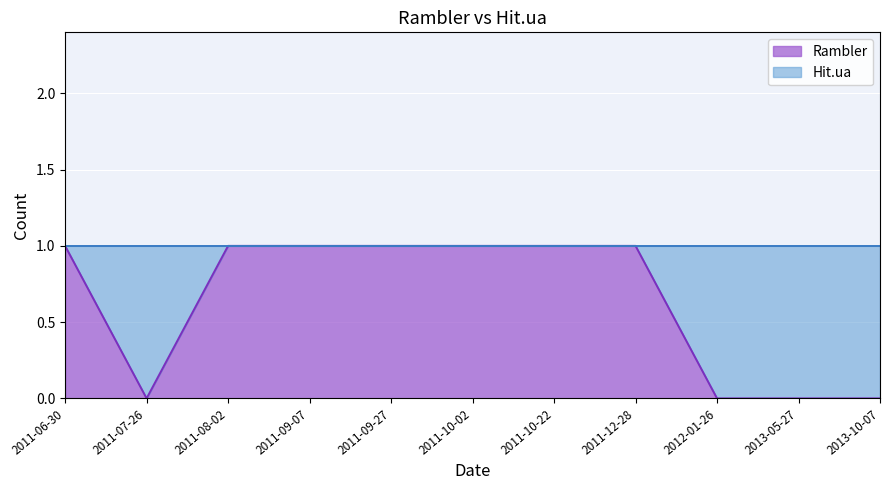

True or false: the data has more than 0 interior local peaks.

False